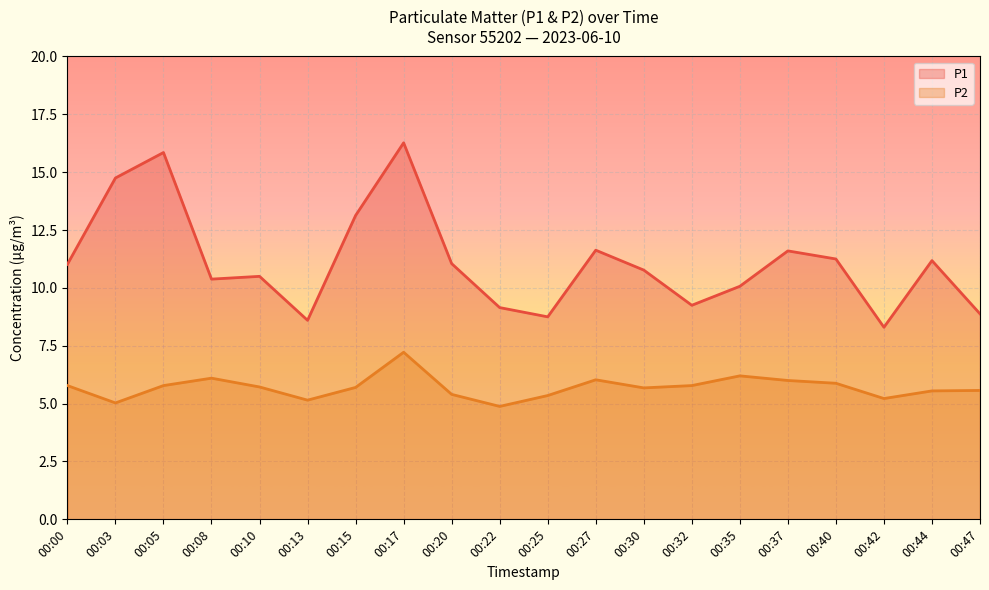

True or false: P2 has a value of 2.3 at 00:30.

False